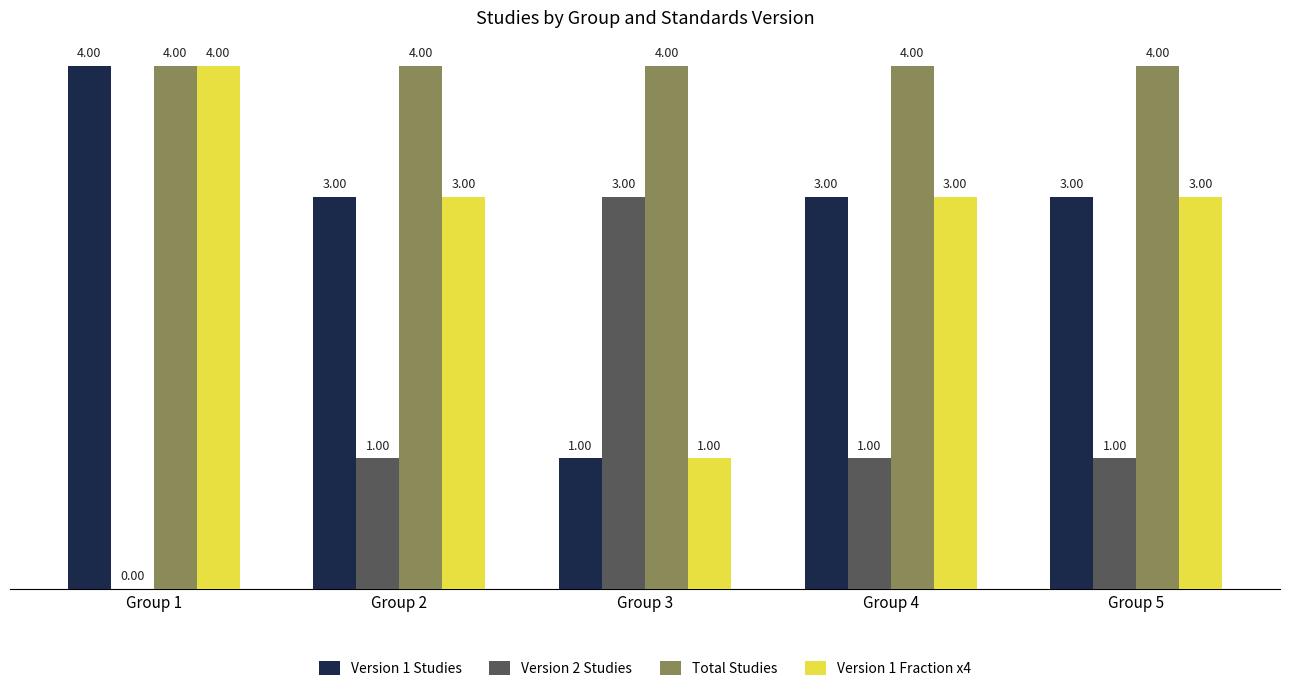

Reading right to left, list all the values displayed in this chart.

Version 1 Studies: 3	3	1	3	4
Version 2 Studies: 1	1	3	1	0
Total Studies: 4	4	4	4	4
Version 1 Fraction x4: 3	3	1	3	4